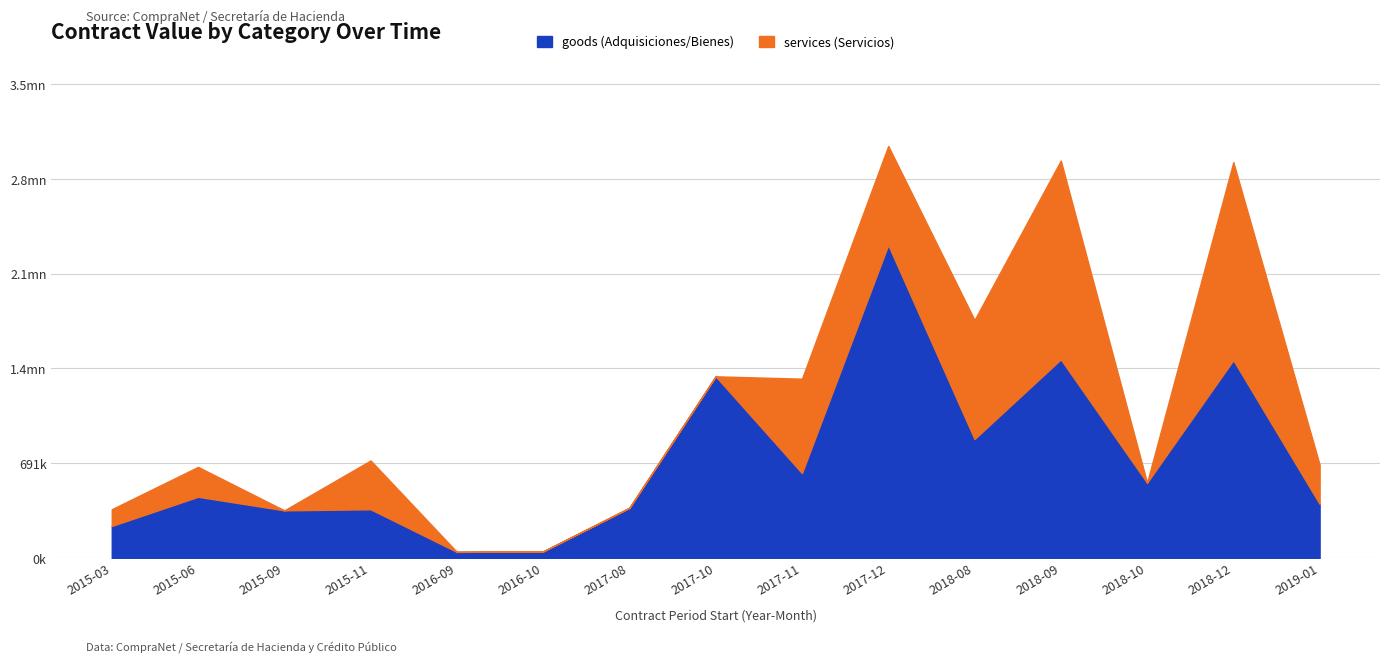

What is the label of the 4th point from the right?

2018-09